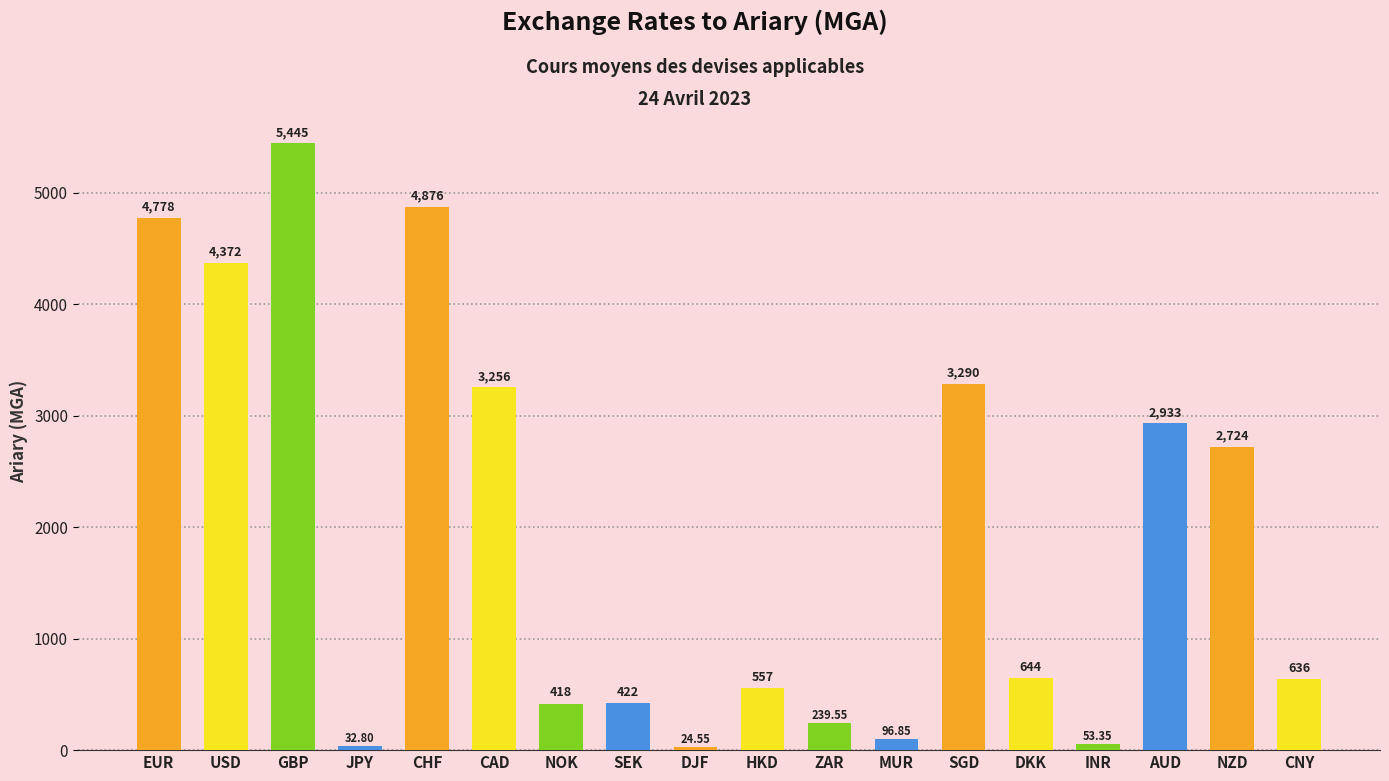

At which label does the data first exceed 643?

EUR